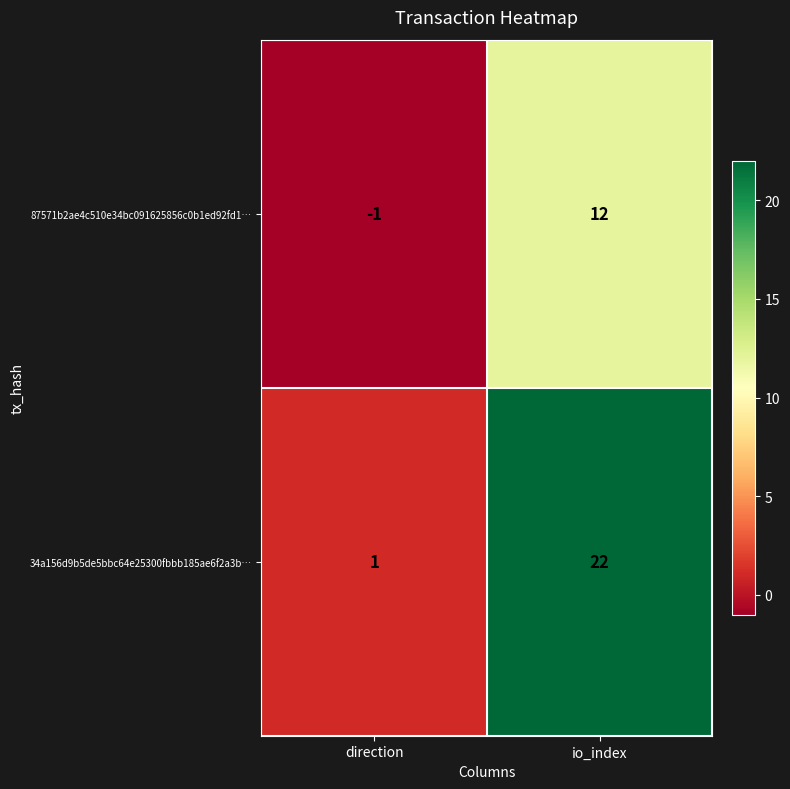

Is it true that 87571b2ae4c510e34bc091625856c0b1ed92fd1… equals 4 at io_index?

False